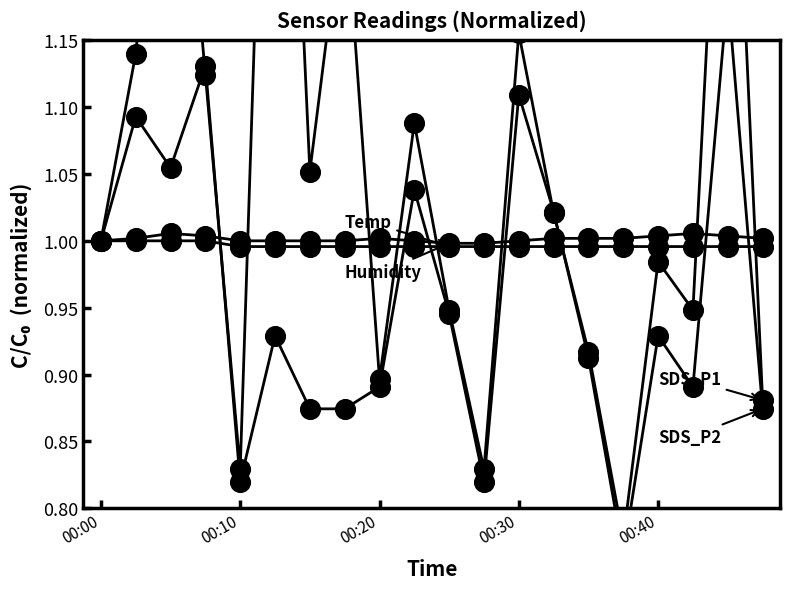

Reading left to right, what are all the values shown in this chart?

SDS_P1: 1.0	1.1	1.4	1.1	0.8	1.6	1.1	1.3	0.9	1.1	0.9	0.8	1.2	1.0	0.9	0.8	1.0	0.9	1.5	0.9
SDS_P2: 1.0	1.1	1.1	1.1	0.8	0.9	0.9	0.9	0.9	1.0	0.9	0.8	1.1	1.0	0.9	0.8	0.9	0.9	1.2	0.9
Temp: 1.0	1.0	1.0	1.0	1.0	1.0	1.0	1.0	1.0	1.0	1.0	1.0	1.0	1.0	1.0	1.0	1.0	1.0	1.0	1.0
Humidity: 1.0	1.0	1.0	1.0	1.0	1.0	1.0	1.0	1.0	1.0	1.0	1.0	1.0	1.0	1.0	1.0	1.0	1.0	1.0	1.0